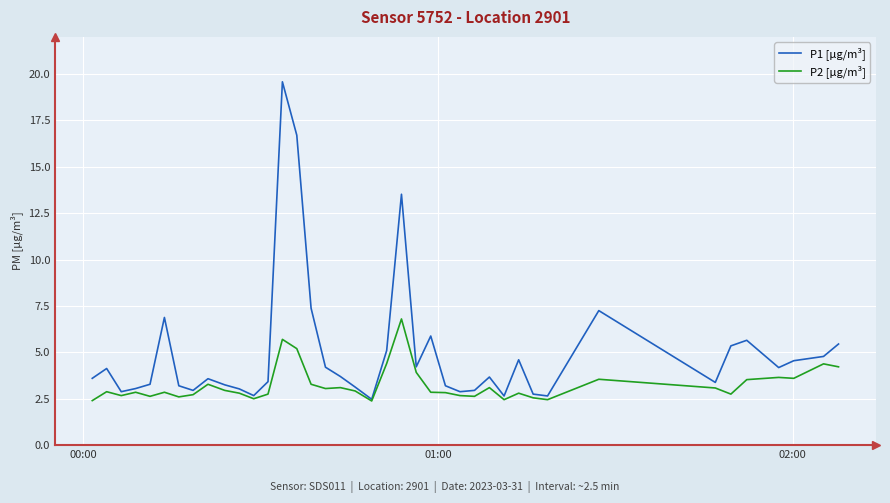

How many categories are shown in the chart?

40